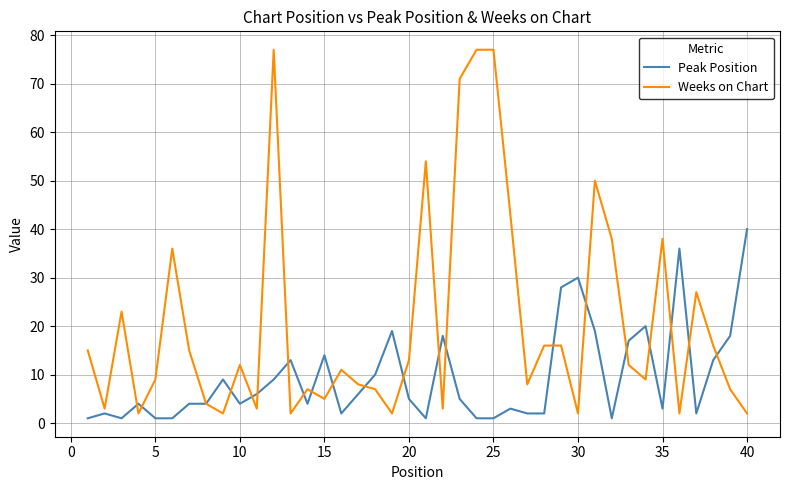

Does the chart display data point markers on the line(s)?

No